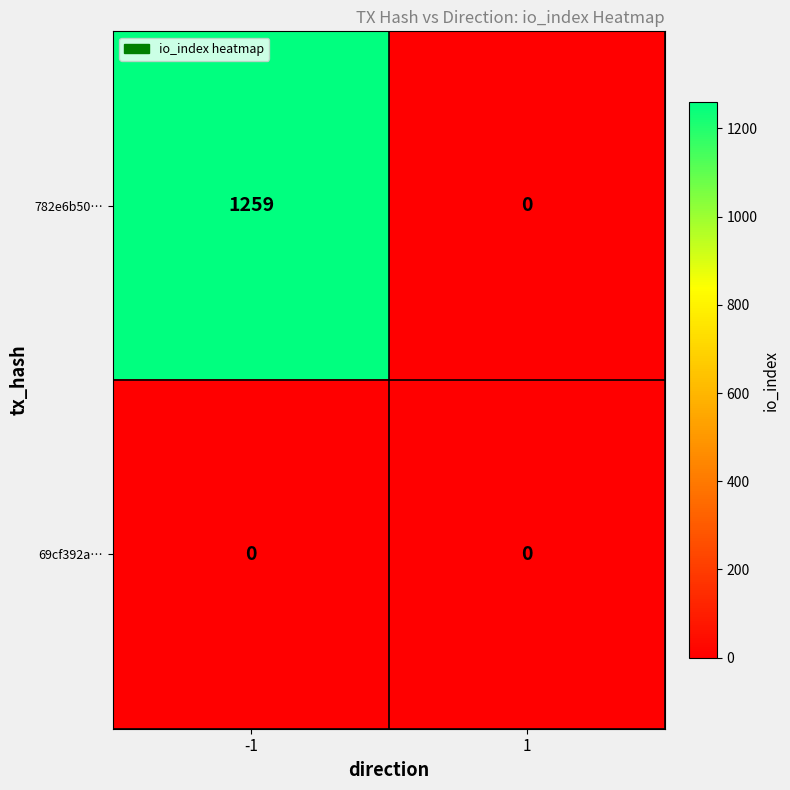

Which label corresponds to the largest value in the chart?

-1